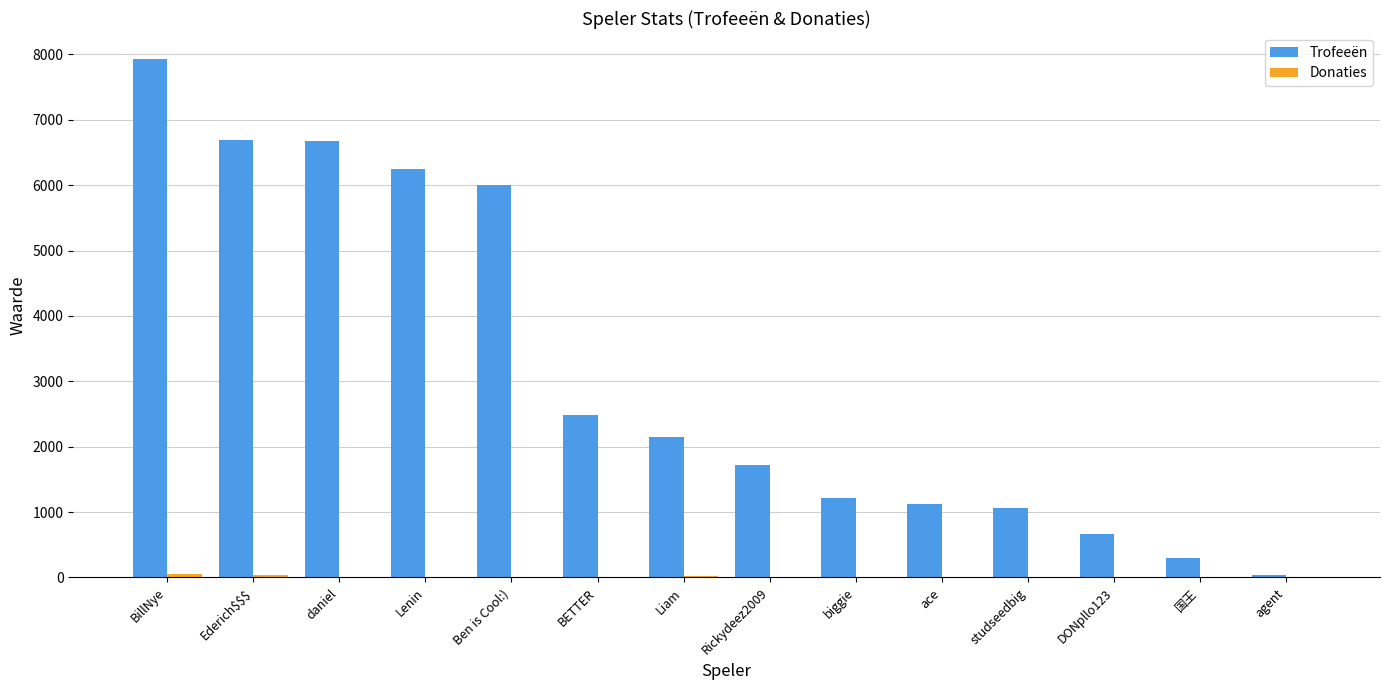

What is the total value across all series at studseedbig?

1063